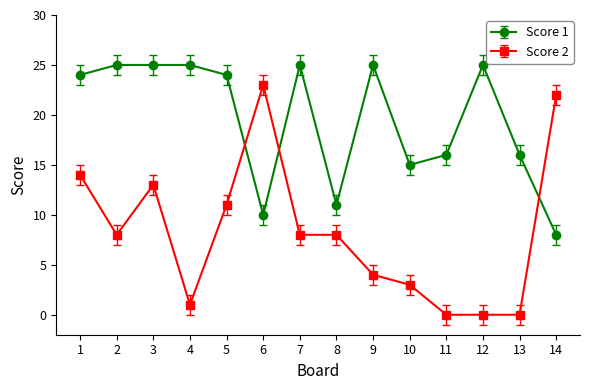

Where is the first local minimum for Score 2?

2